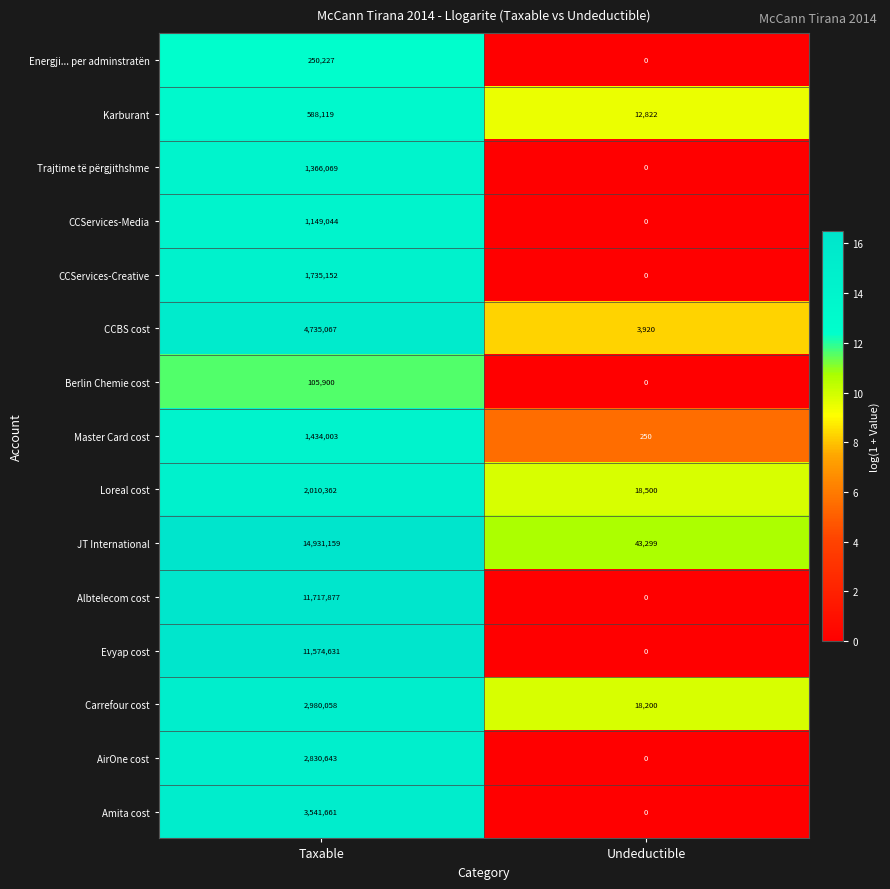

What is the maximum value shown in the chart?

14931159